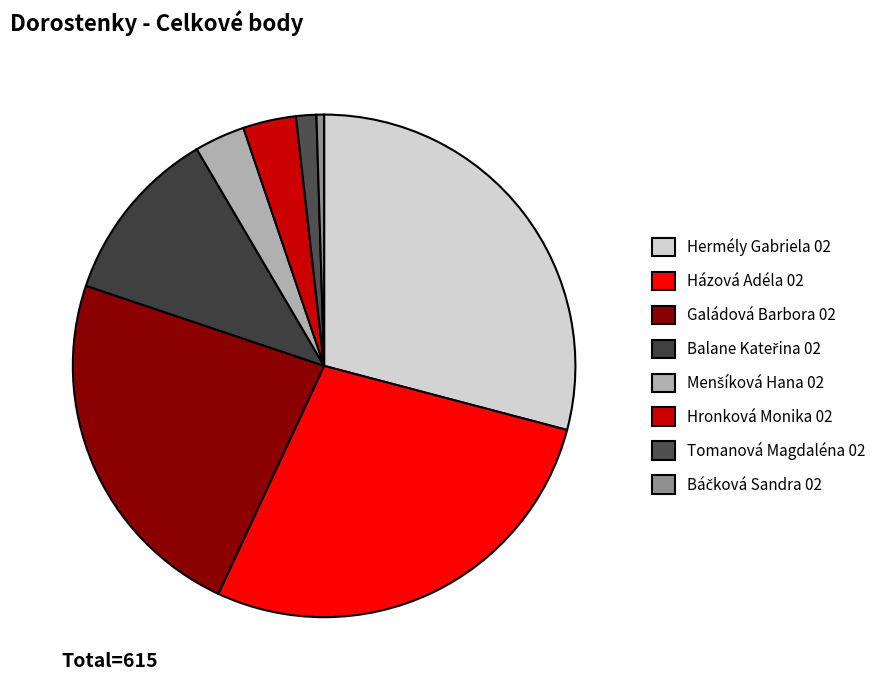

To the nearest percent, what is the combined percentage of Báčková Sandra 02 and Balane Kateřina 02?

12%